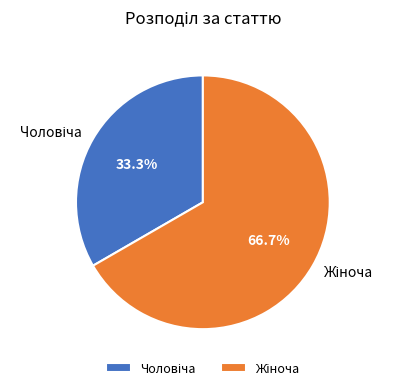

Is there any slice that represents more than half of the pie?

Yes